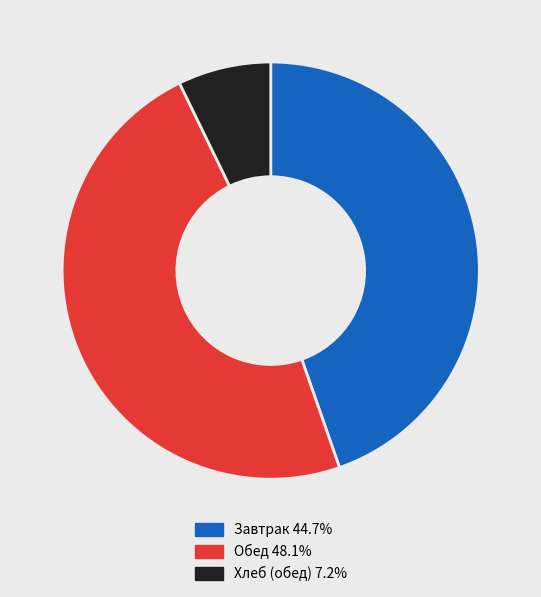

Approximately how many times larger is the value at Обед 48.1% compared to Хлеб (обед) 7.2%?

6.7